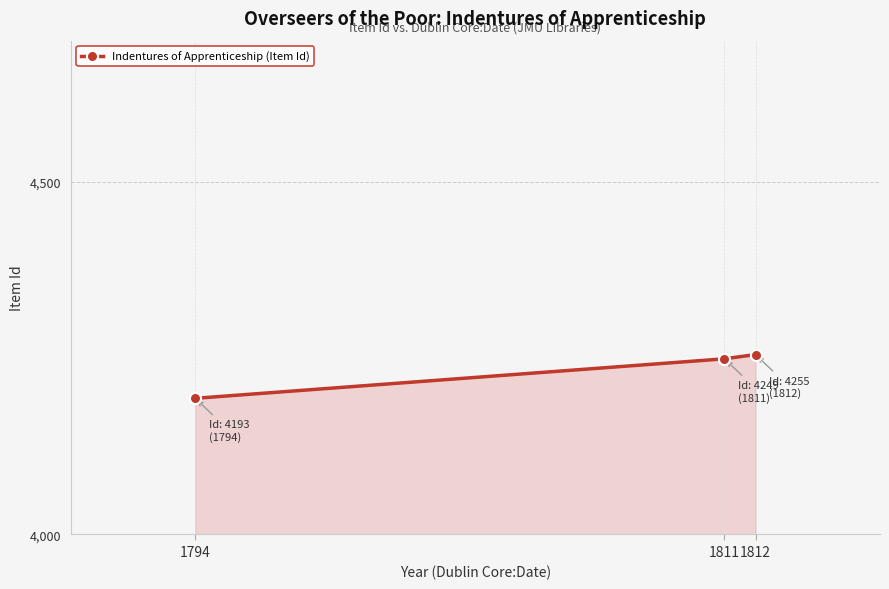

Reading left to right, list all the values displayed in this chart.

4193	4249	4255